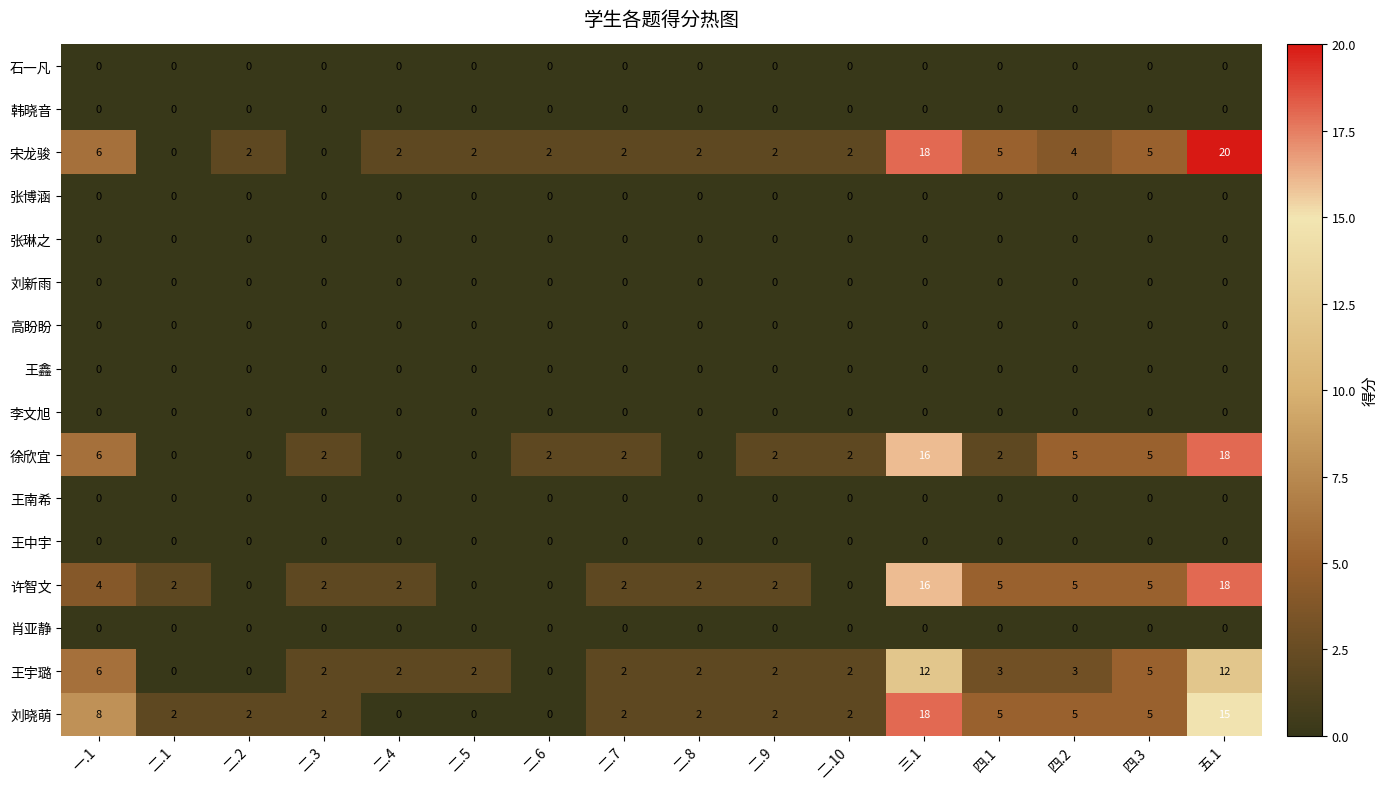

Read the 徐欣宜 value at 四.3.

5